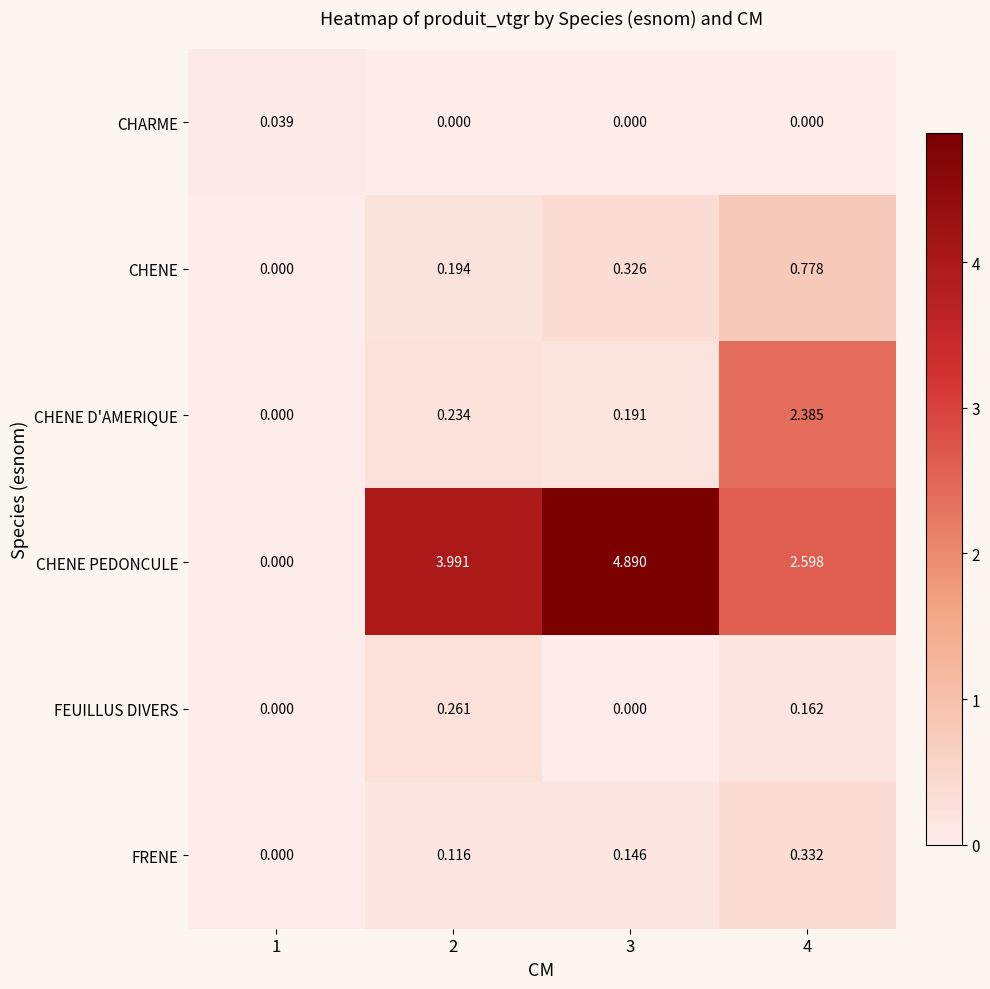

Is the value of FEUILLUS DIVERS at 3 greater than the value of CHENE D'AMERIQUE at 3?

No